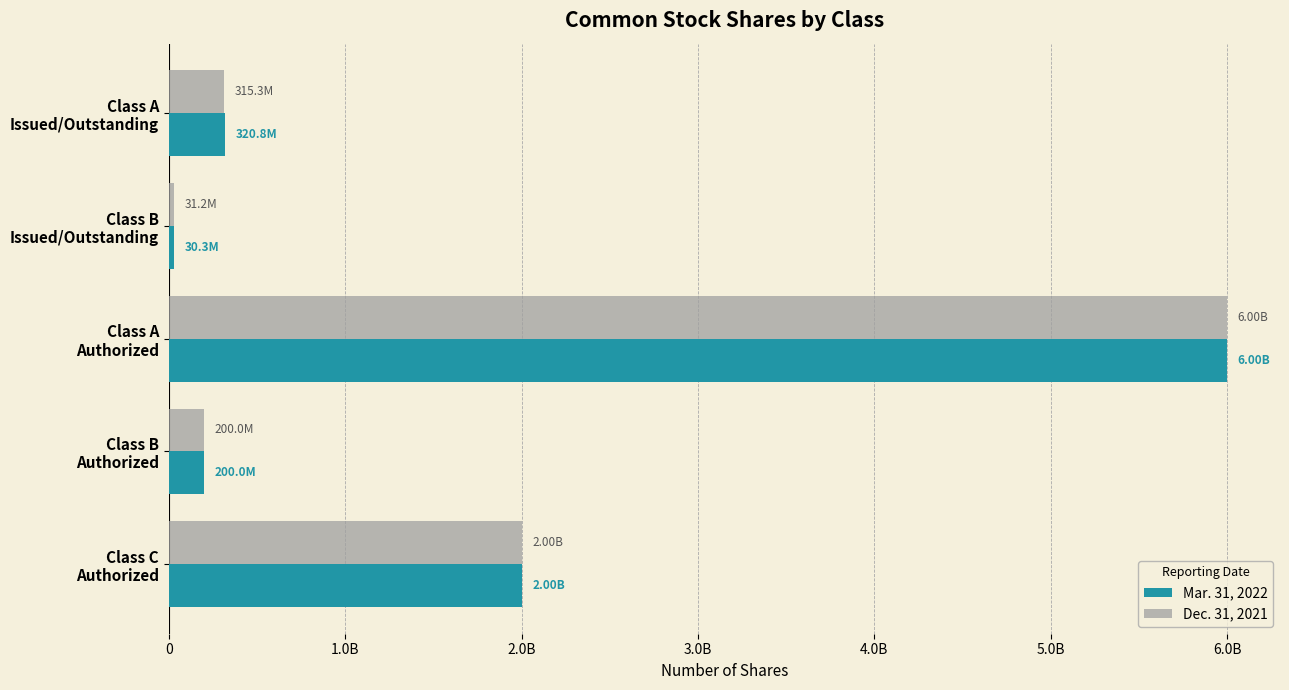

Reading left to right, what are all the values shown in this chart?

Mar. 31, 2022: 320848000	30265000	6000000000	200000000	2000000000
Dec. 31, 2021: 315266000	31246000	6000000000	200000000	2000000000